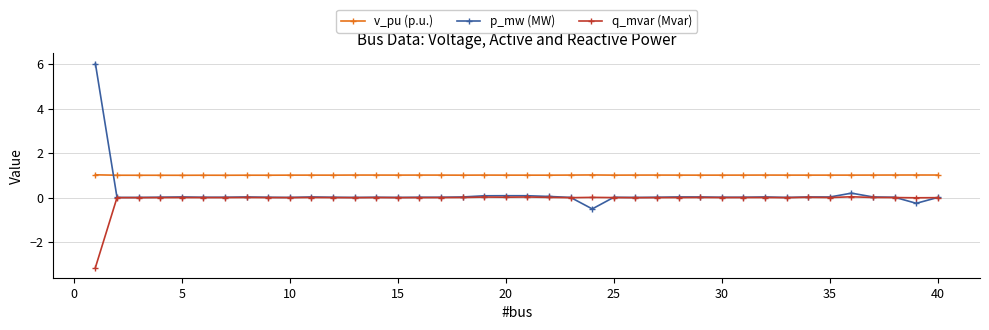

True or false: v_pu (p.u.) and q_mvar (Mvar) intersect in this chart.

False